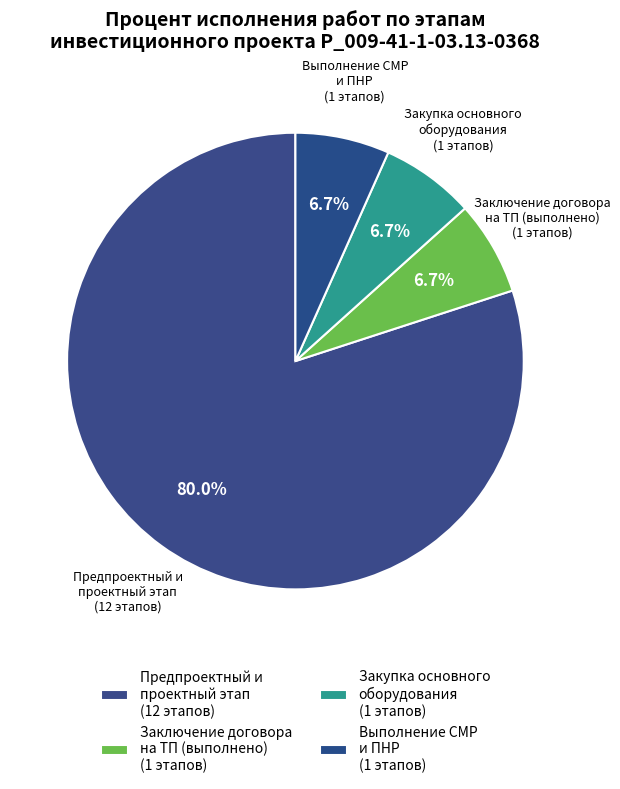

Which has a higher value, Предпроектный и проектный этап or Заключение договора на ТП (выполнено)?

Предпроектный и проектный этап